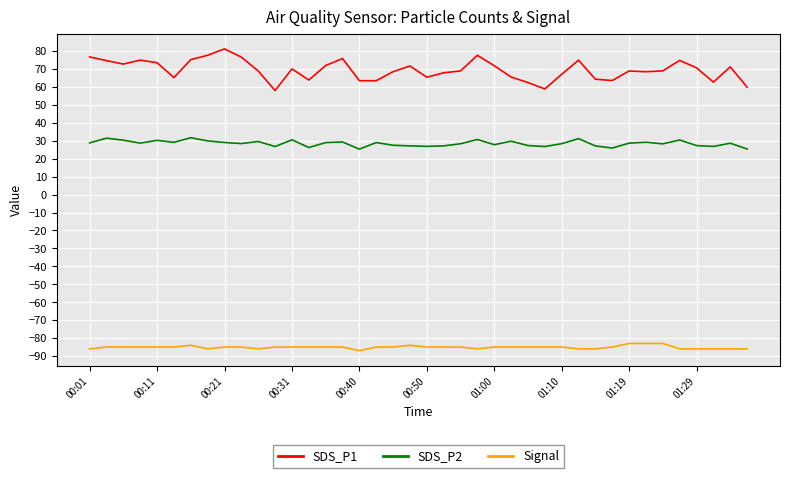

Rank the series by their maximum value, from lowest to highest.

Signal, SDS_P2, SDS_P1